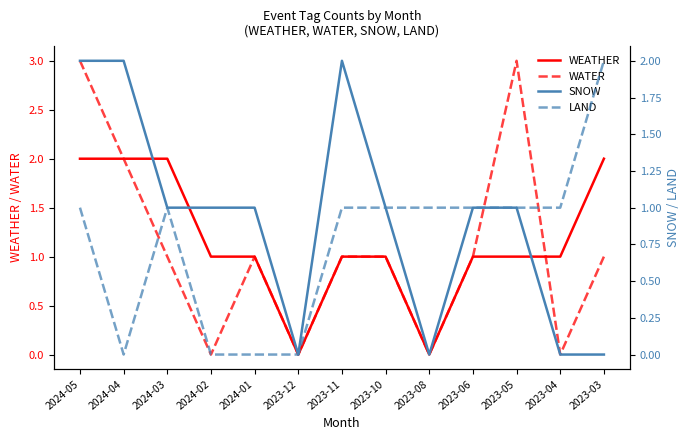

What are all the series names shown in the legend?

WEATHER, WATER, SNOW, LAND